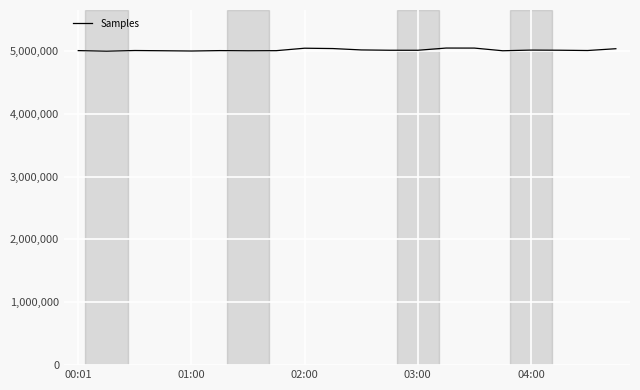

What is the smallest value displayed?

4995188